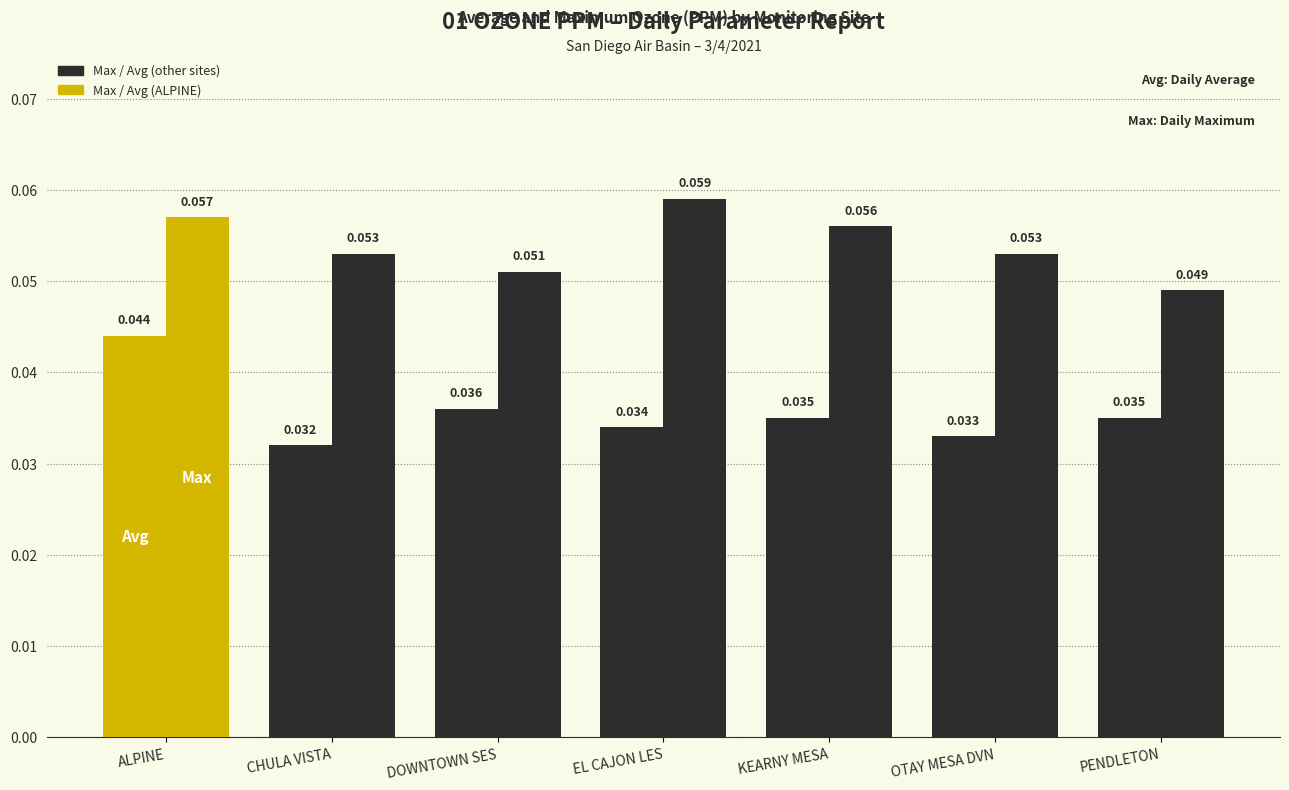

Are the bars grouped side by side (vs. stacked)?

Yes